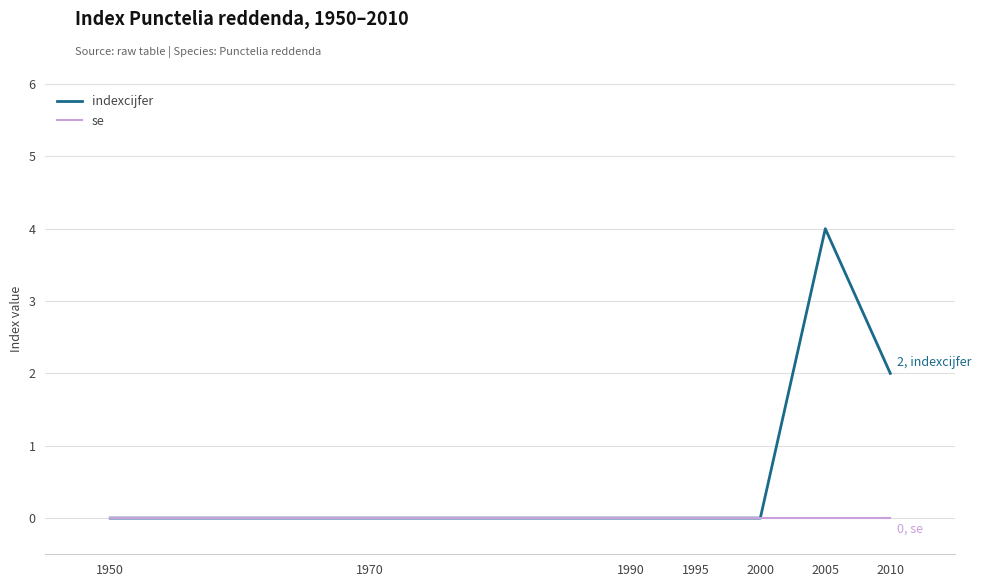

Which series has the widest spread of values?

indexcijfer